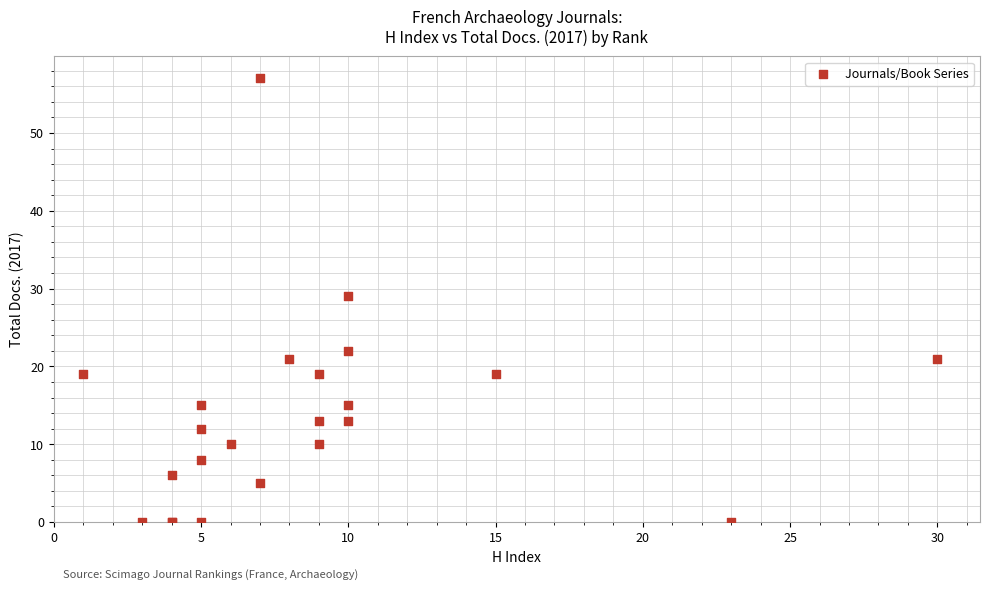

What Y value in the scatter plot is closest to 28?

29